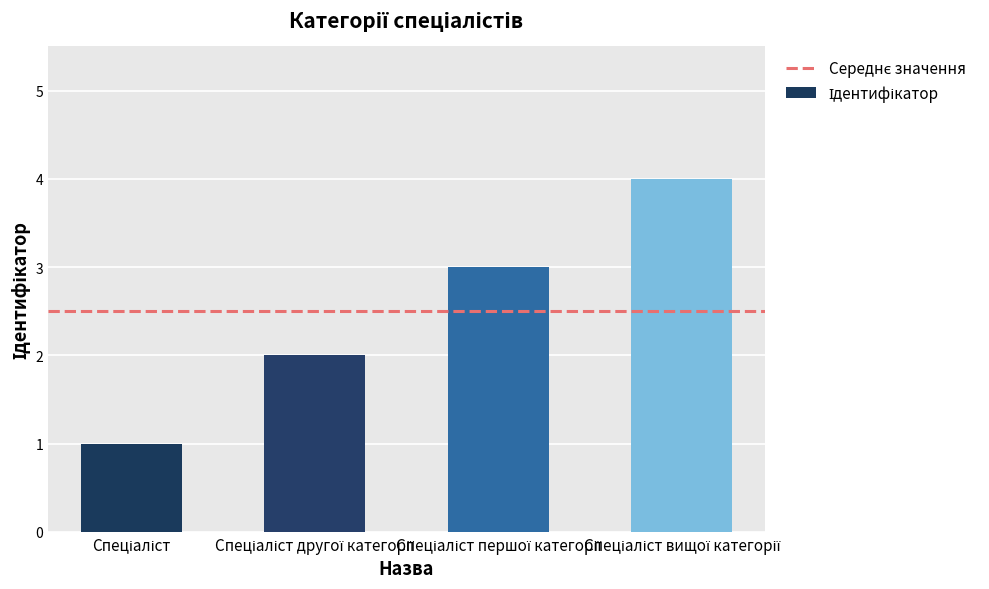

What is the difference between the maximum and minimum values?

3